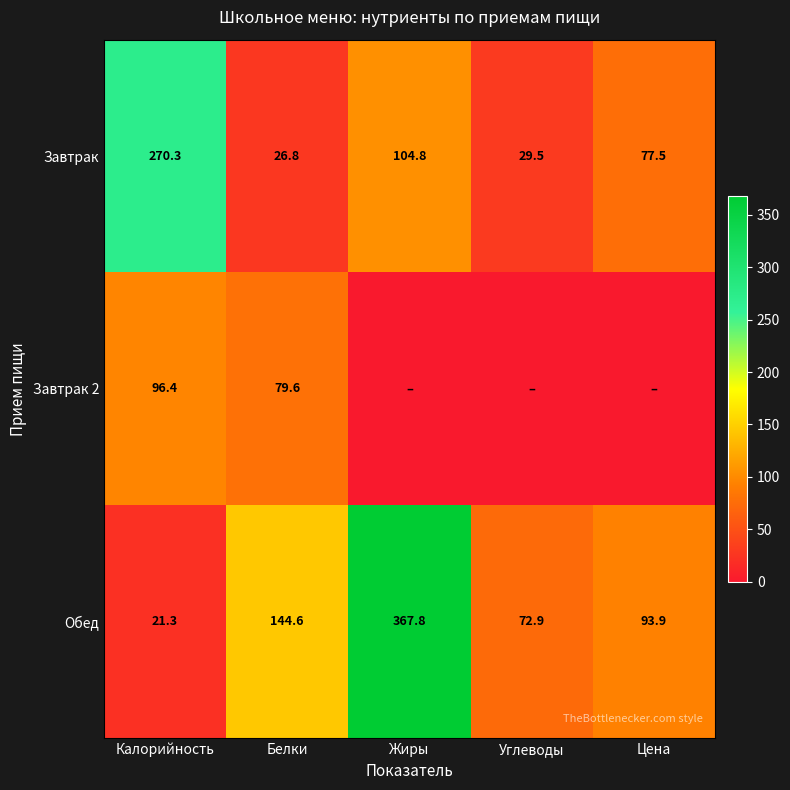

How many data points in Обед are above 93?

3